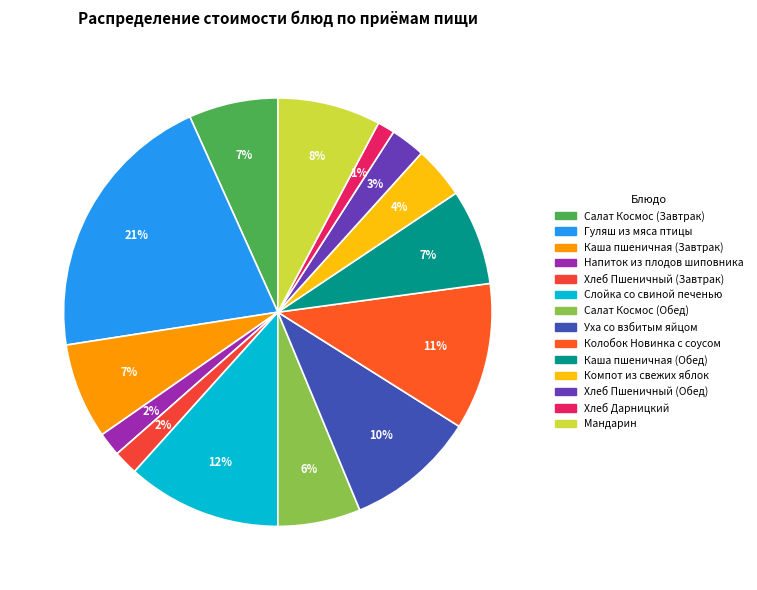

True or false: Мандарин accounts for 18% of the total.

False